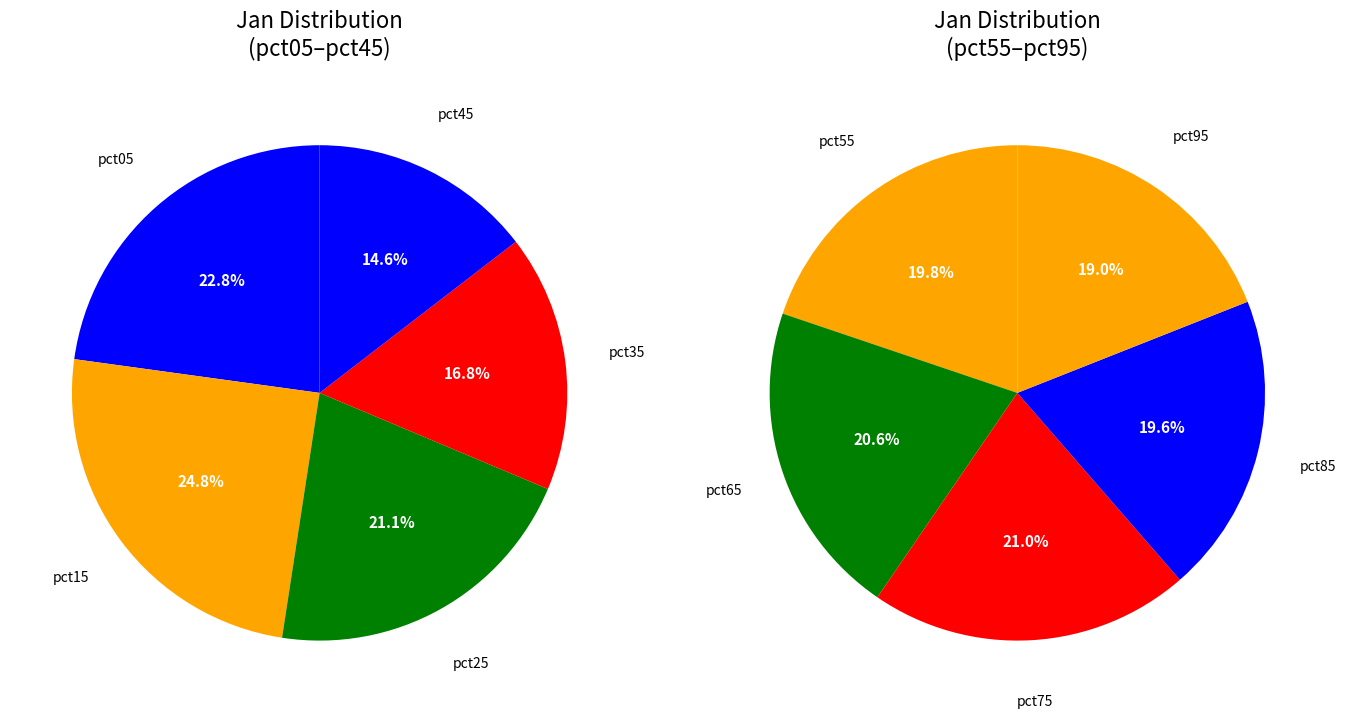

Count the number of slices in the pie.

10